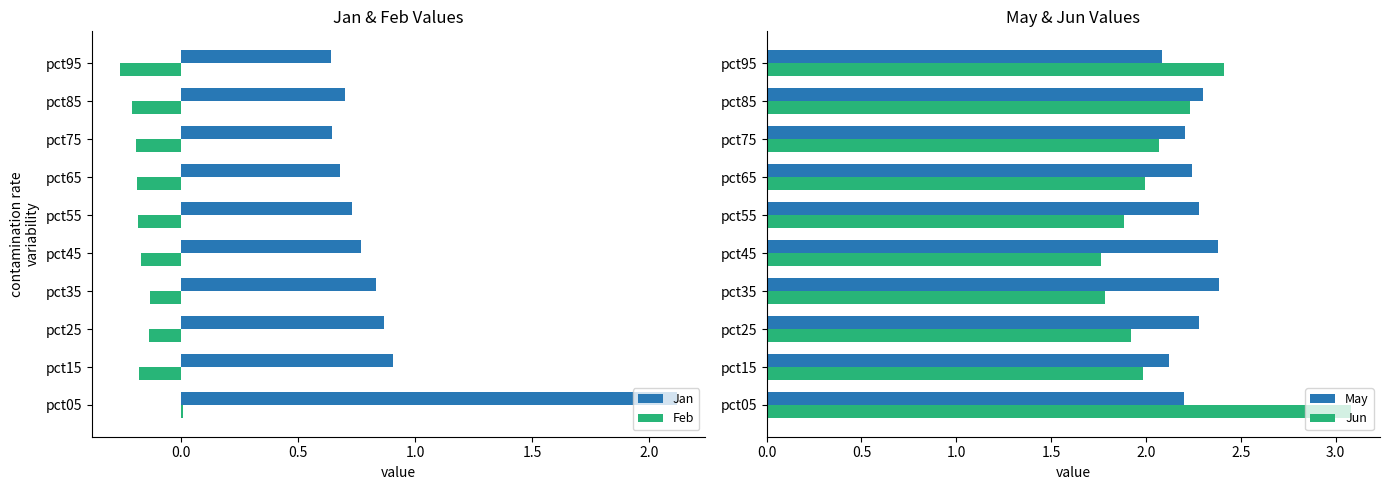

List the series in order of their peak value, highest first.

Jun, May, Jan, Feb